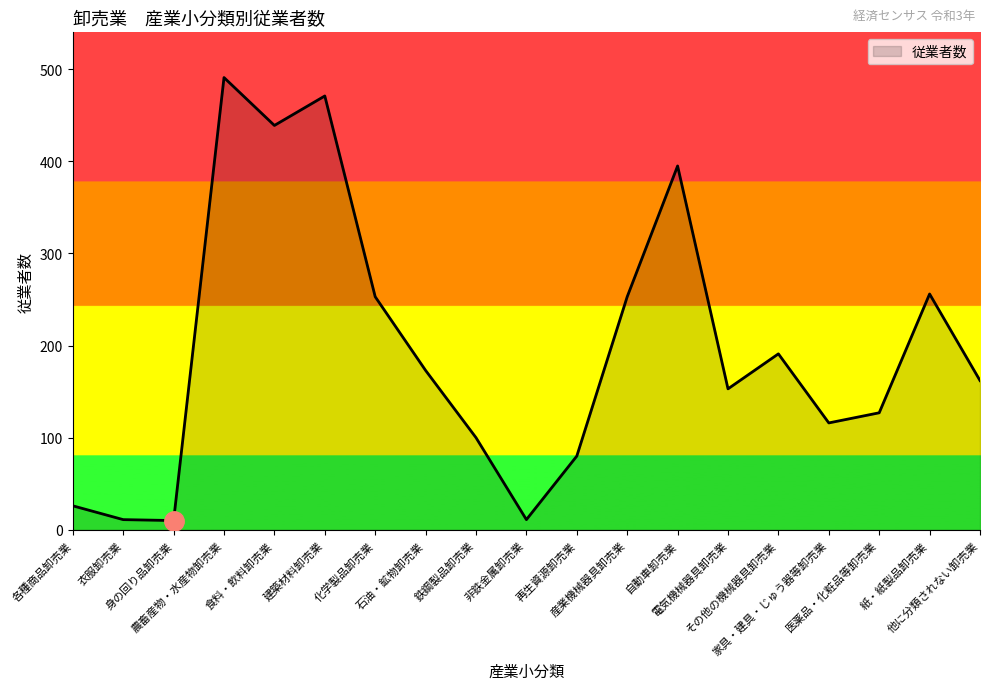

What value does the data have at 化学製品卸売業, to the nearest 5?

255